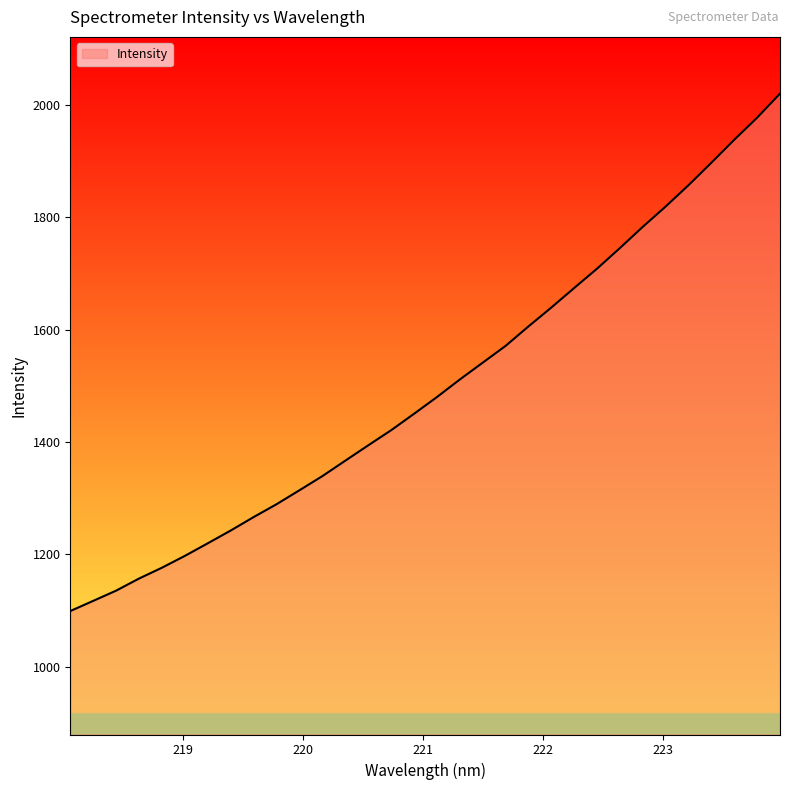

True or false: the data has more than 1 interior local peaks.

False